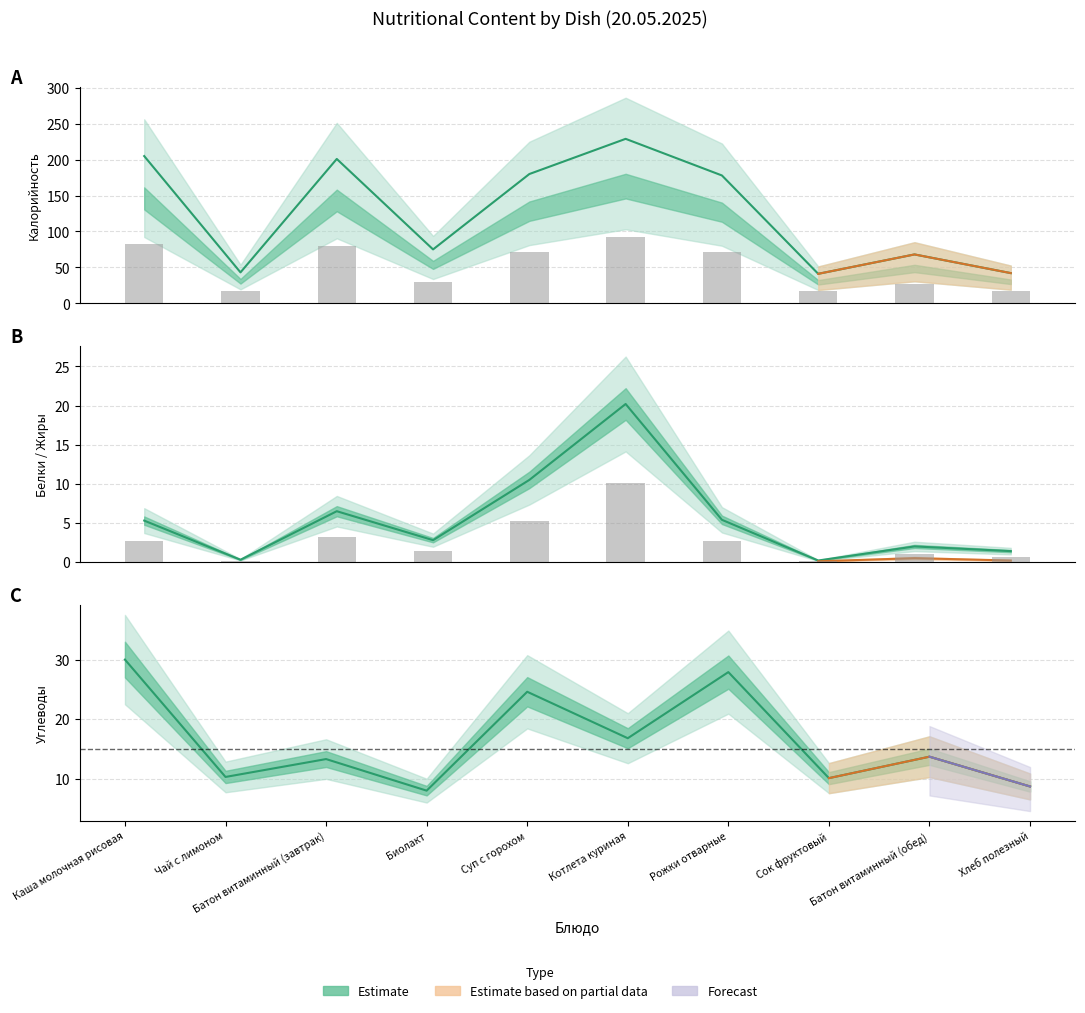

What is the approximate value of Калорийность at Хлеб полезный?

42.0